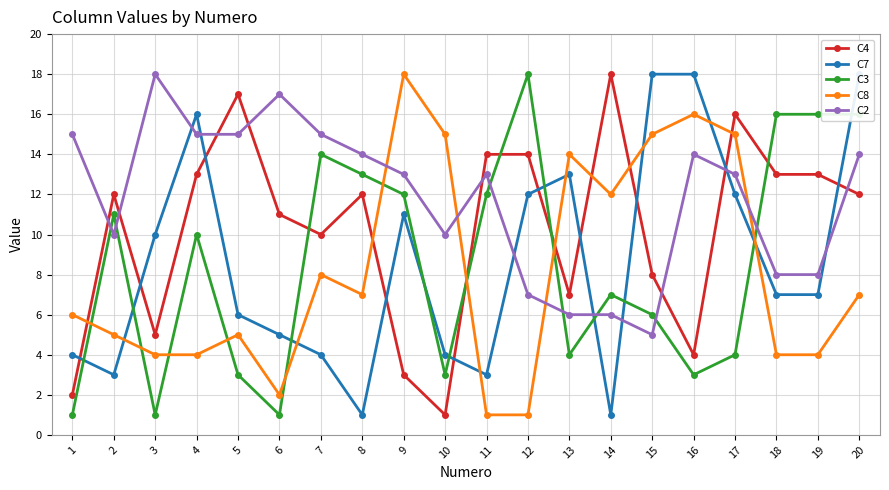

Between 6 and 13, which series saw the biggest shift?

C8